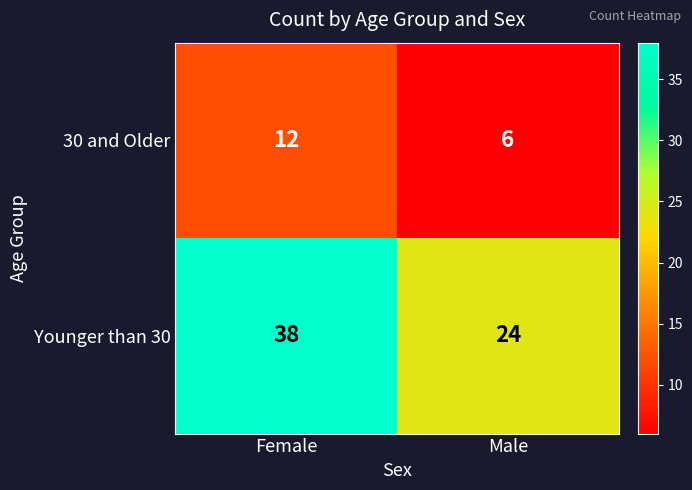

Reading left to right, transcribe all the data shown in this chart.

30 and Older: Female=12	Male=6
Younger than 30: Female=38	Male=24